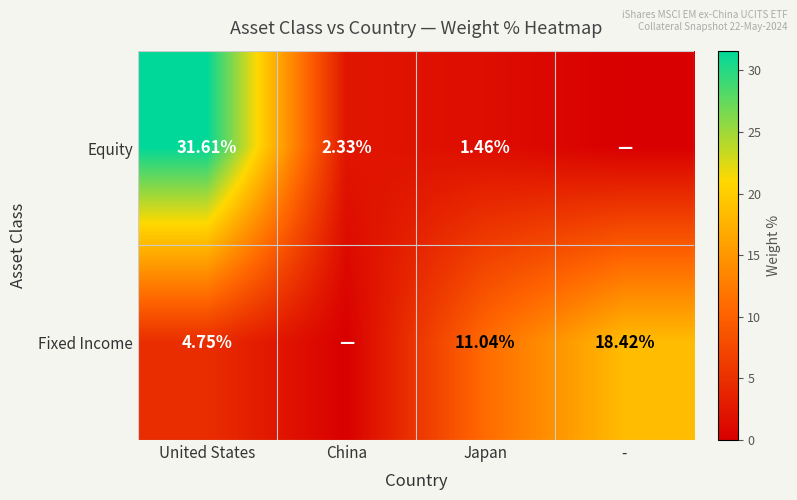

Is the value of Fixed Income at - greater than the value of Equity at China?

Yes